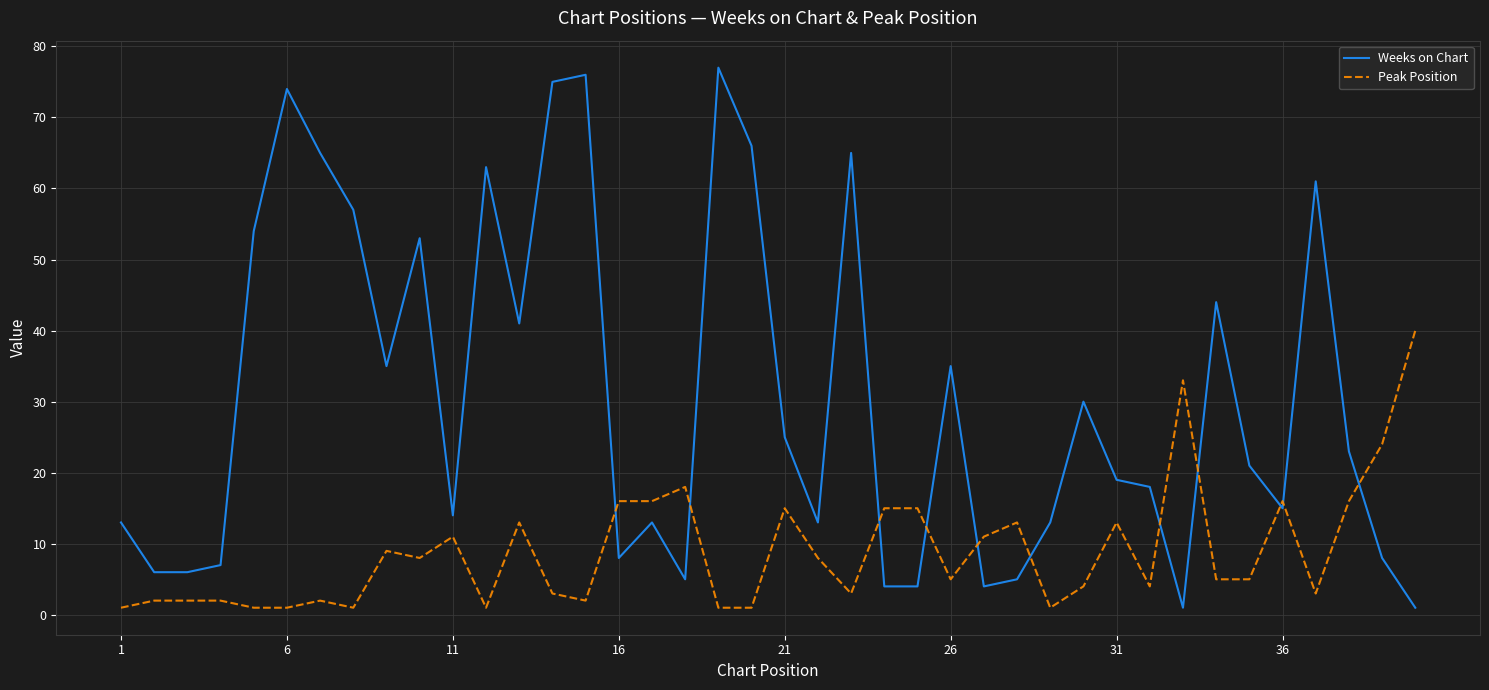

Rank the series by their maximum value, from highest to lowest.

Weeks on Chart, Peak Position